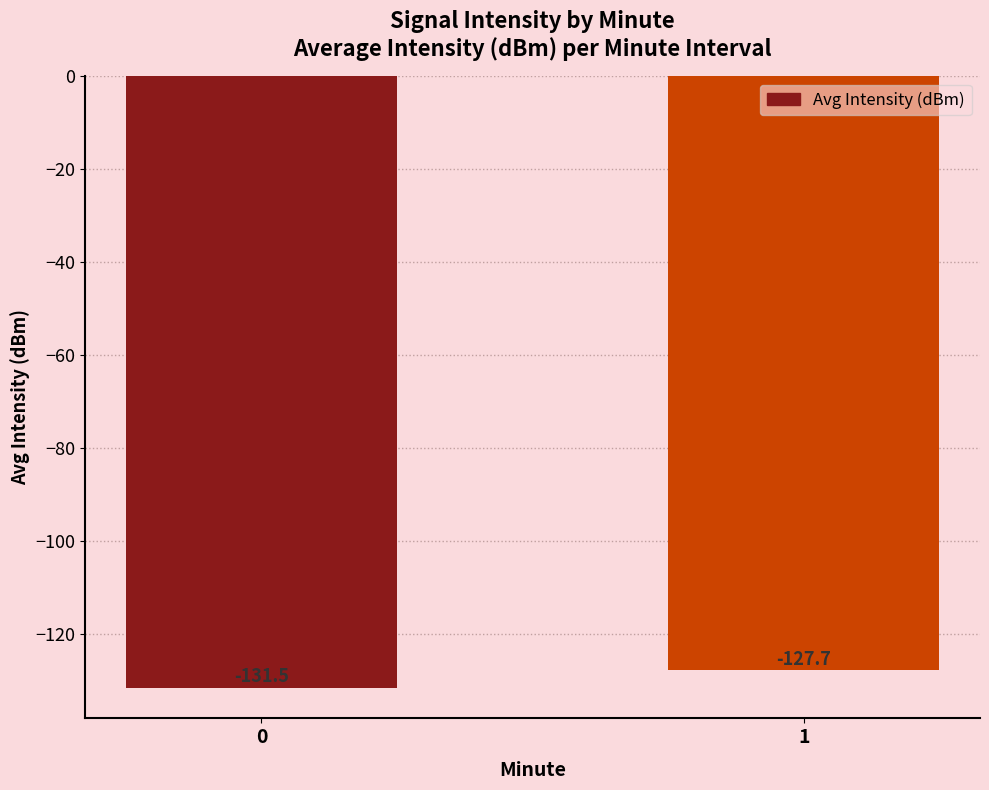

What is the change in value from 0 to 1?

+3.8